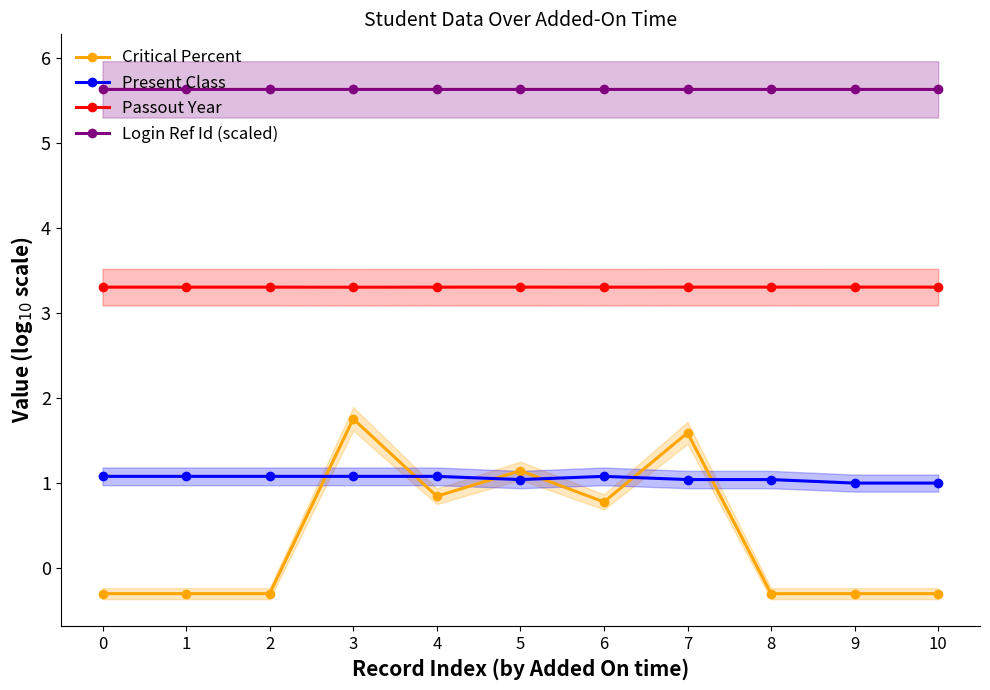

At which category is the sum across all series the highest?

3